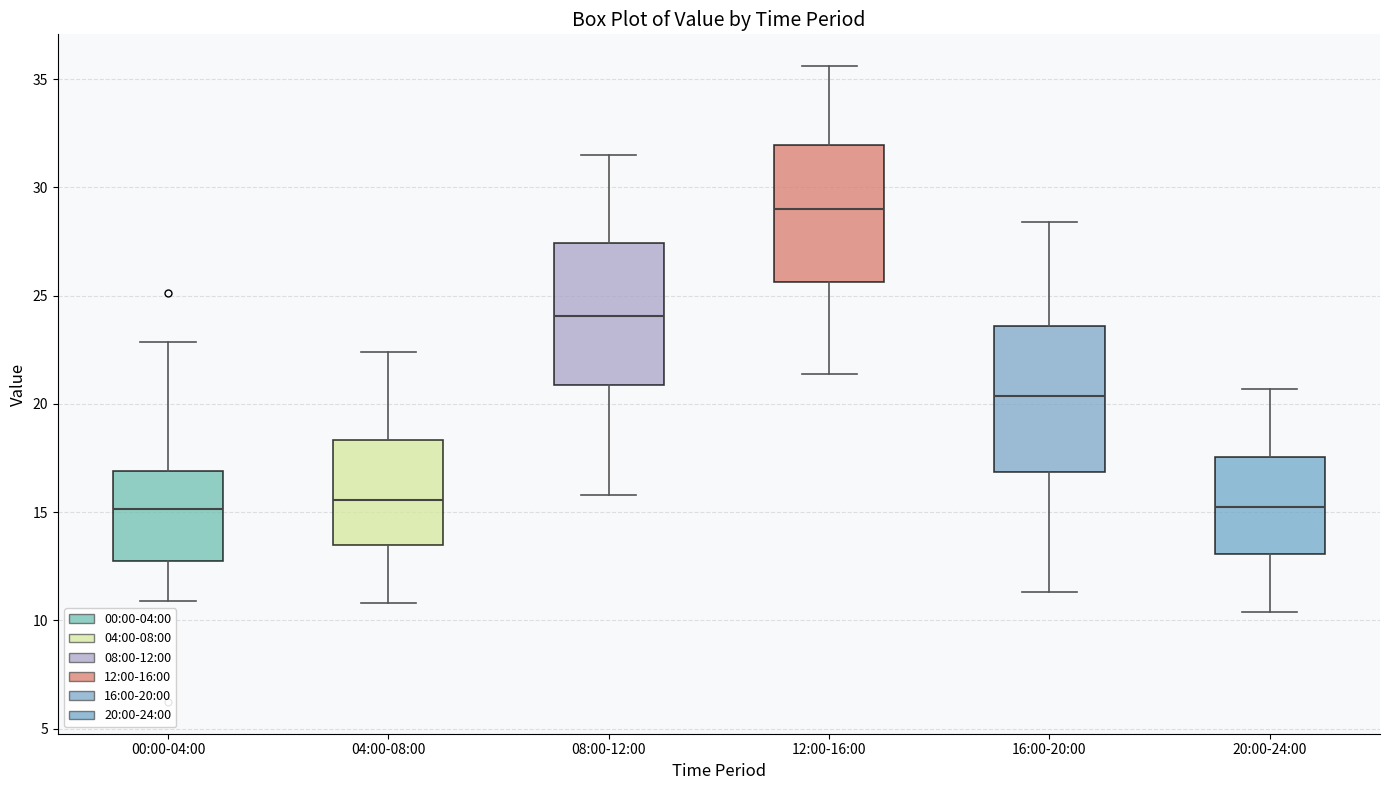

Reading left to right, read every box against the y-axis: the position of its median line, the range the box covers, and the ends of its whiskers. The values are not printed on the chart, so give them approximately, as read against the axis.

00:00-04:00: median 15.0, box 12.5 to 17.0, whiskers 11.0 to 23.0
04:00-08:00: median 15.5, box 13.5 to 18.5, whiskers 11.0 to 22.5
08:00-12:00: median 24.0, box 21.0 to 27.5, whiskers 16.0 to 31.5
12:00-16:00: median 29.0, box 25.5 to 32.0, whiskers 21.5 to 35.5
16:00-20:00: median 20.5, box 17.0 to 23.5, whiskers 11.5 to 28.5
20:00-24:00: median 15.5, box 13.0 to 17.5, whiskers 10.5 to 20.5